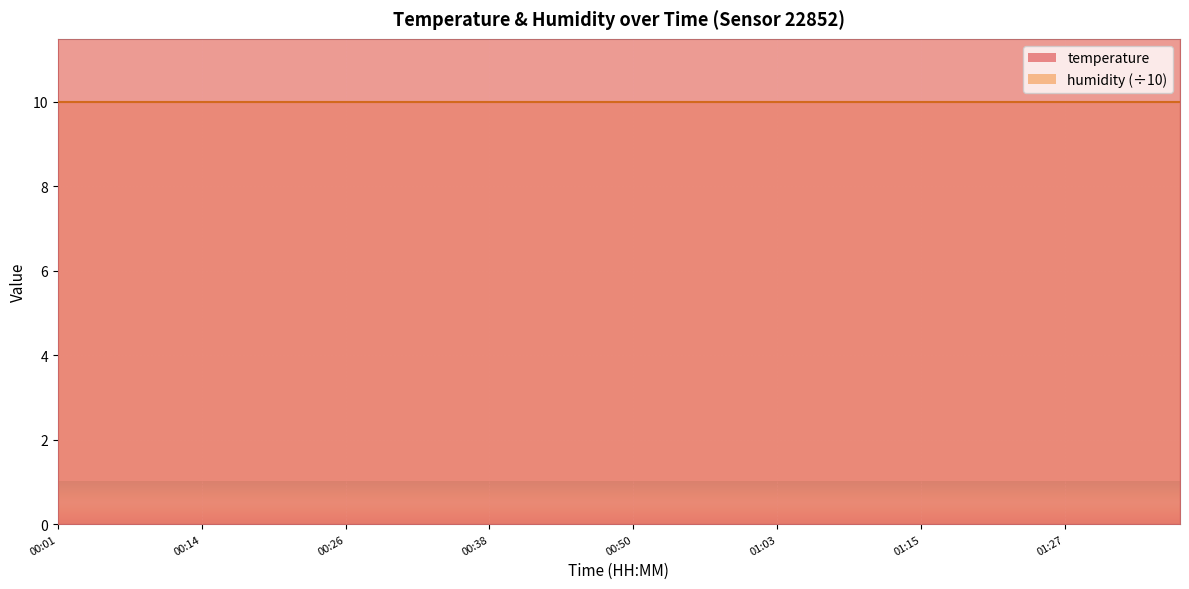

How many points are higher than both their immediate neighbors (excluding endpoints)?

1